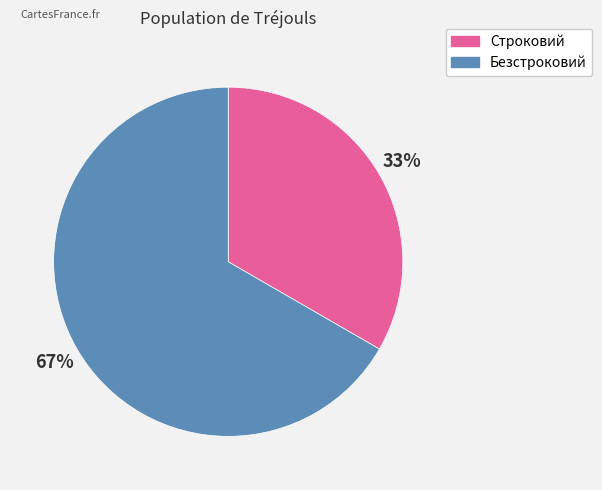

How many slices are in this pie chart?

2